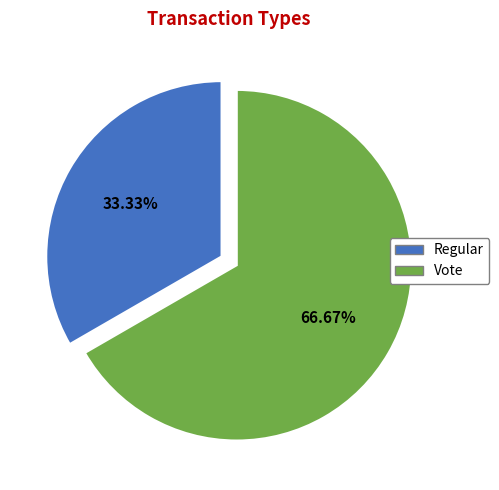

What is the largest slice in the pie chart?

Vote